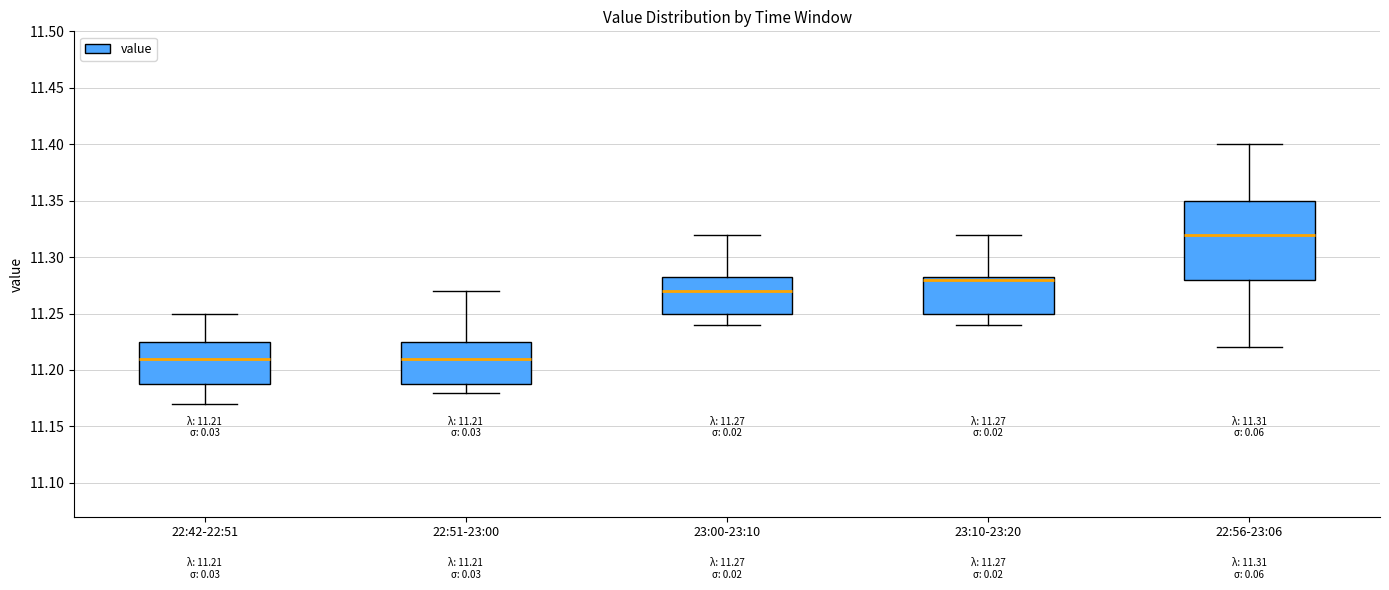

Which box is the tallest, from its lower edge to its upper edge?

22:56-23:06